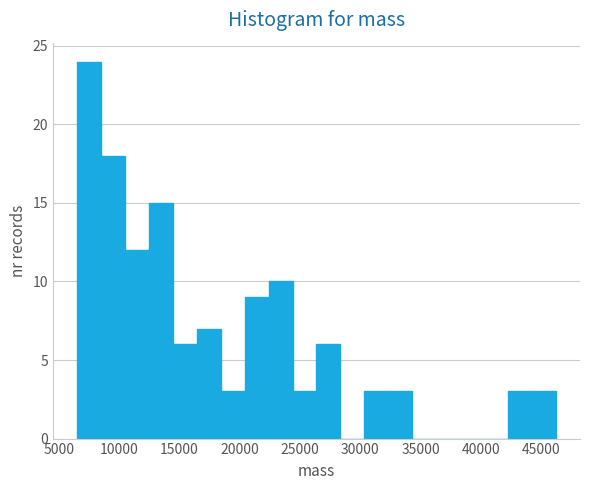

Read against the x-axis, roughly where is the centre of the tallest bar?

7500